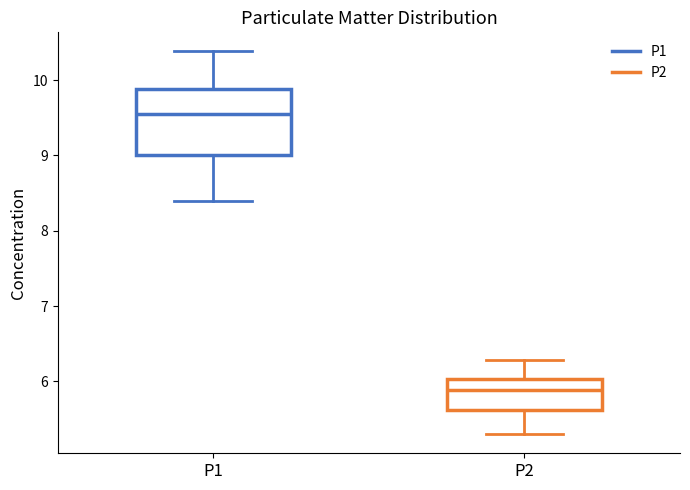

Where does the lower whisker of the box for P2 end on the y-axis? The values are not printed on the chart, so give them approximately, as read against the axis.

5.3